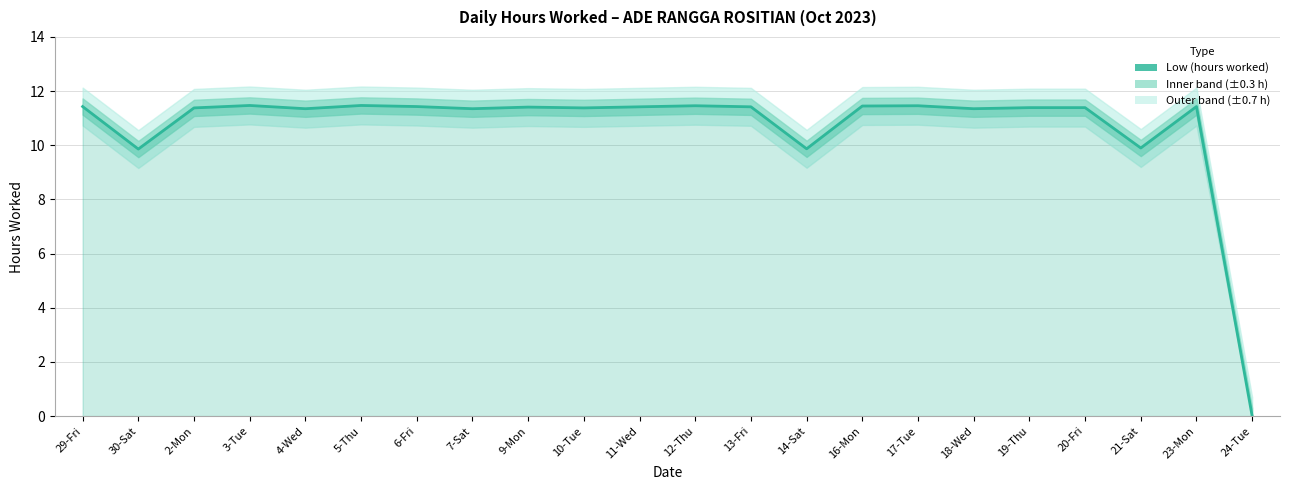

At which category does the data reach its first local valley?

30-Sat